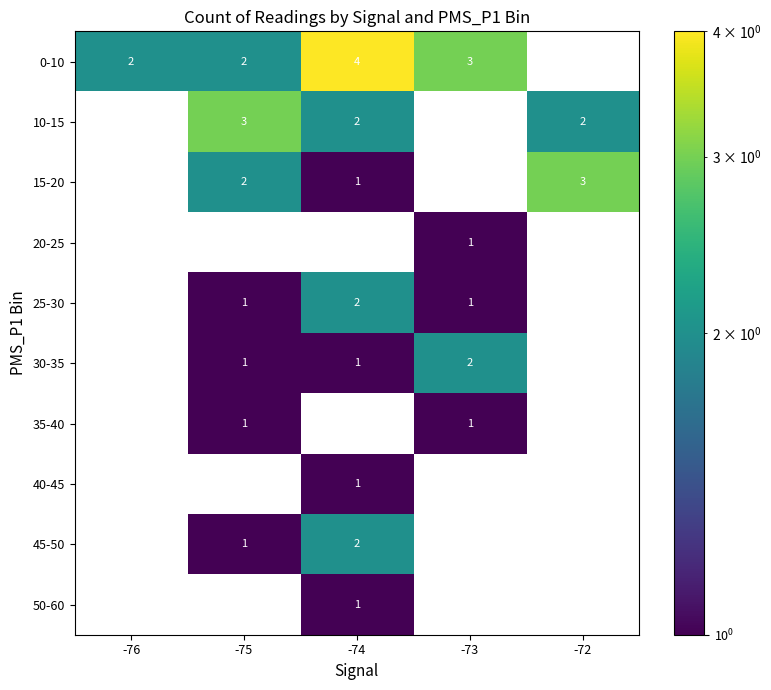

What is the spread (max minus min) of values at -74?

3.0